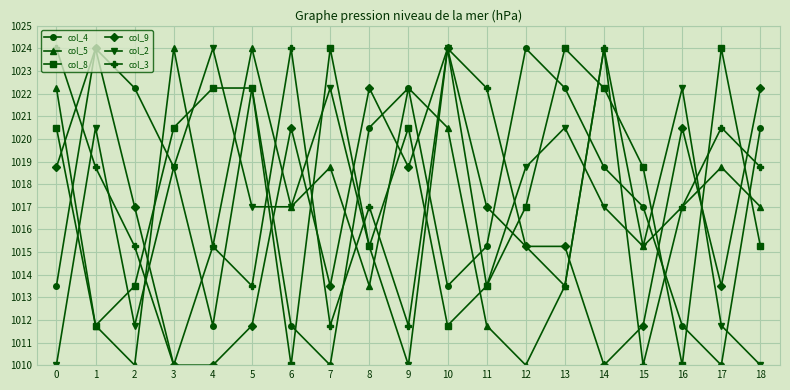

What is the minimum value for col_5?

1010.0